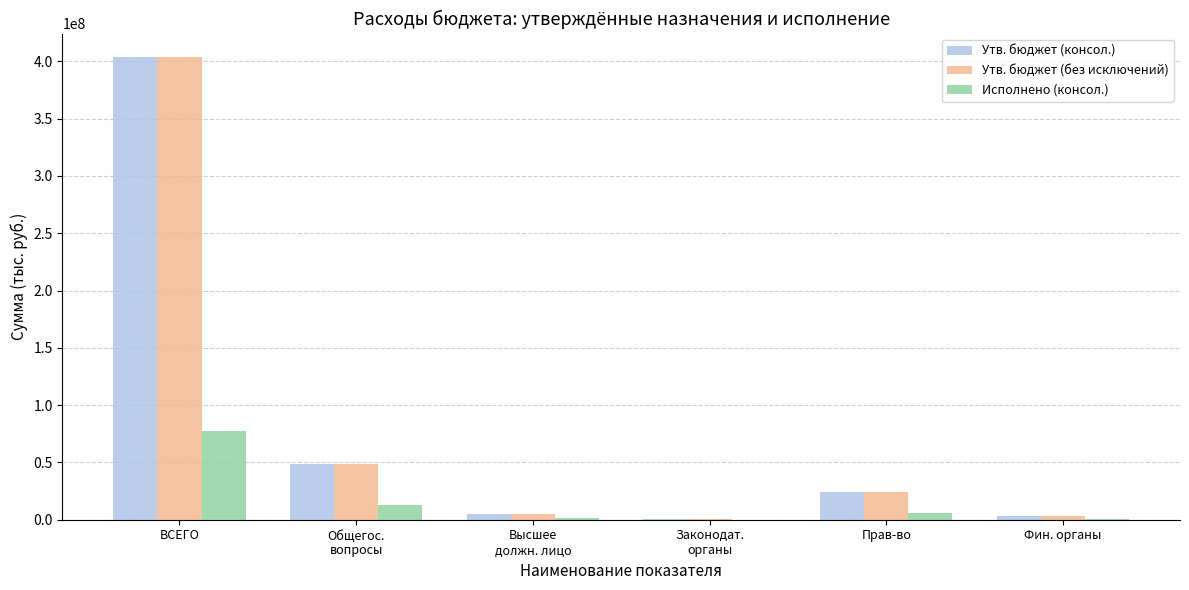

Where does the Утв. бюджет (консол.) series first go above 24099817?

ВСЕГО